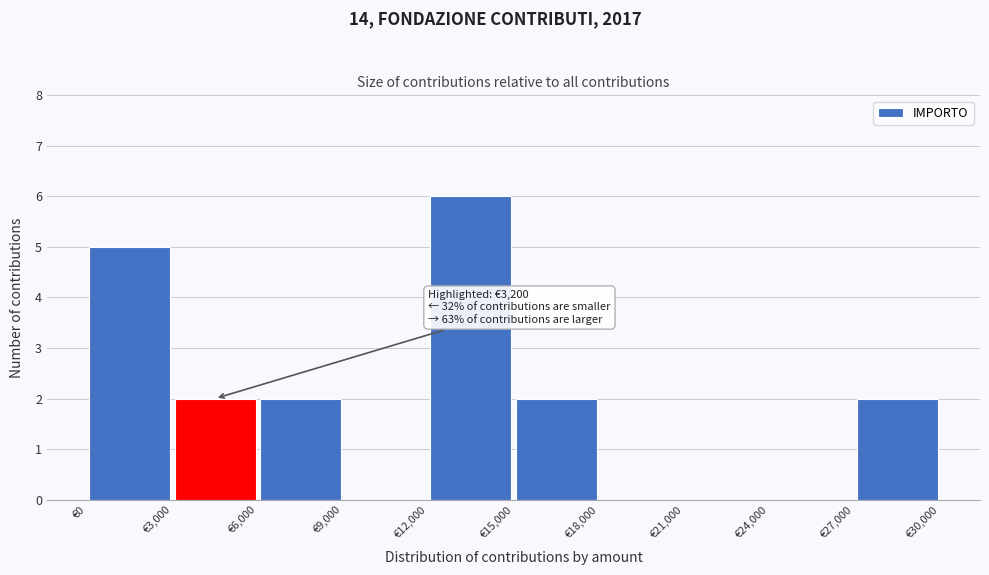

Over which range of the x-axis is the bar tallest?

12000 to 15000